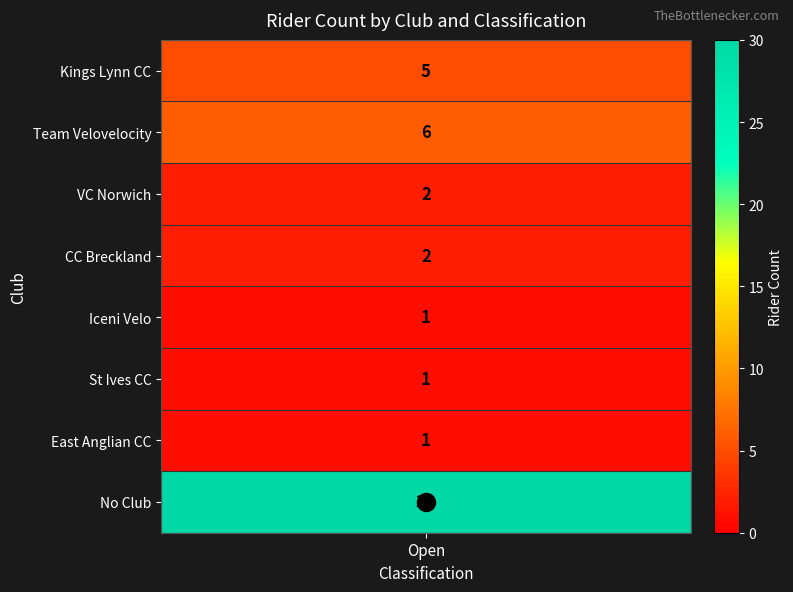

The East Anglian CC series shows 1 at 4. True or false?

False